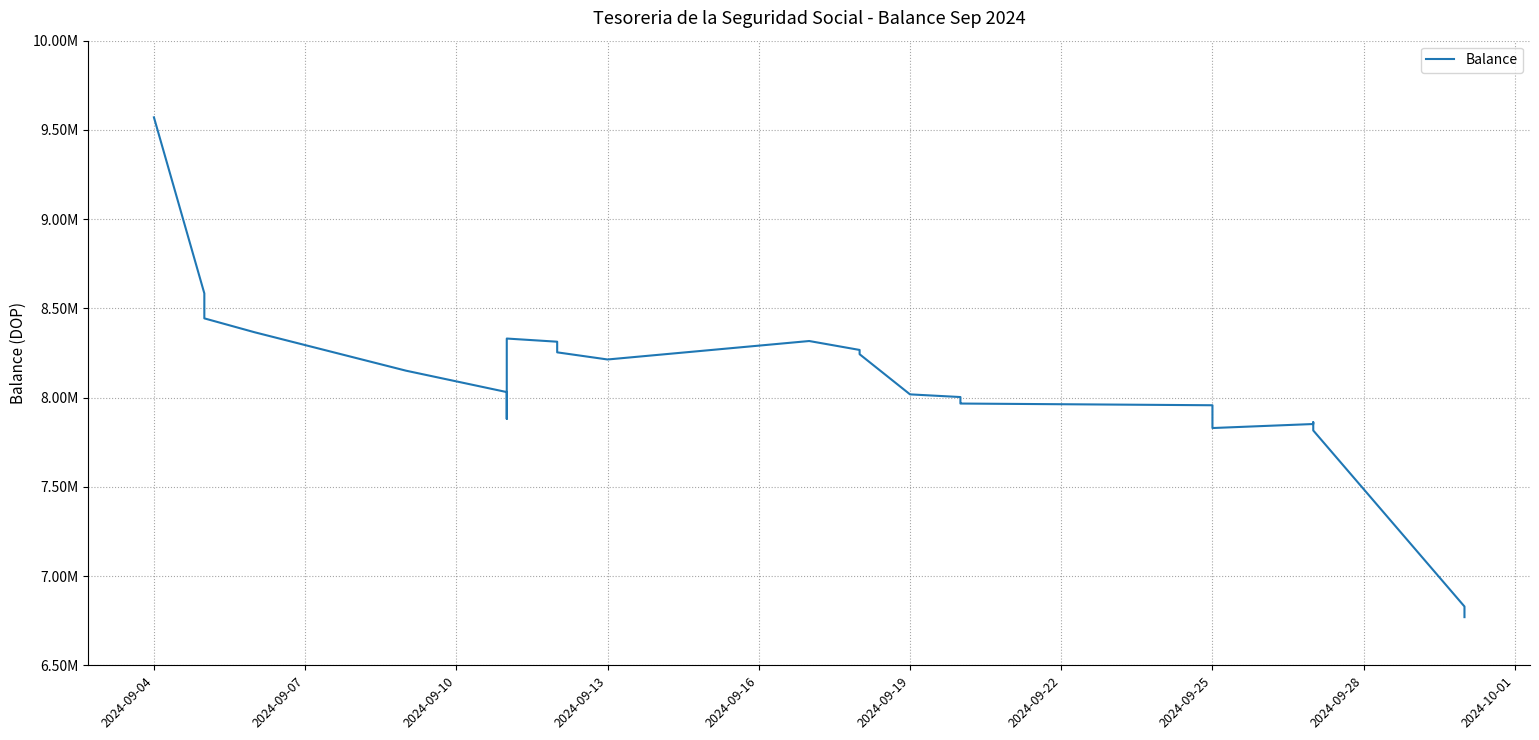

What is the difference between the second highest and second lowest values?

1754486.4